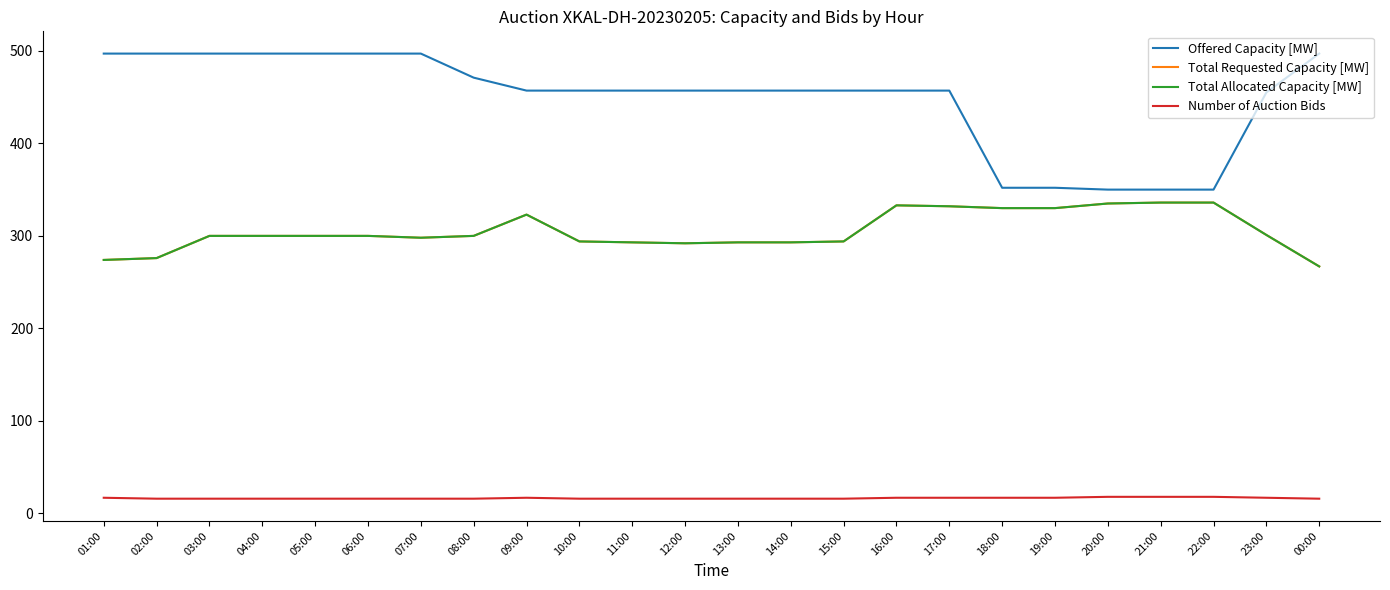

What is the value of the Number of Auction Bids point at the 6th from the left?

16